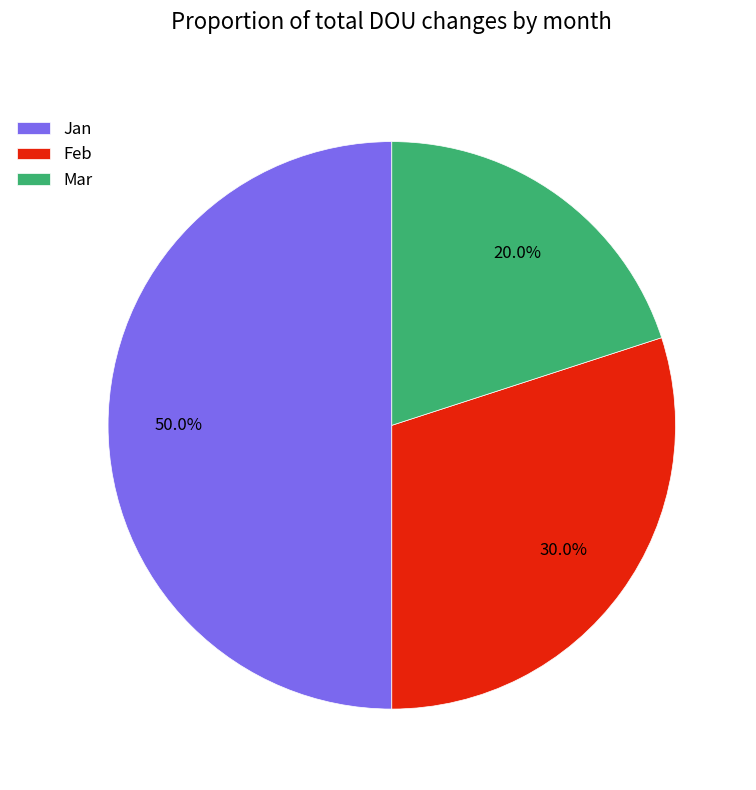

How much of the chart is everything except Mar?

80.0%